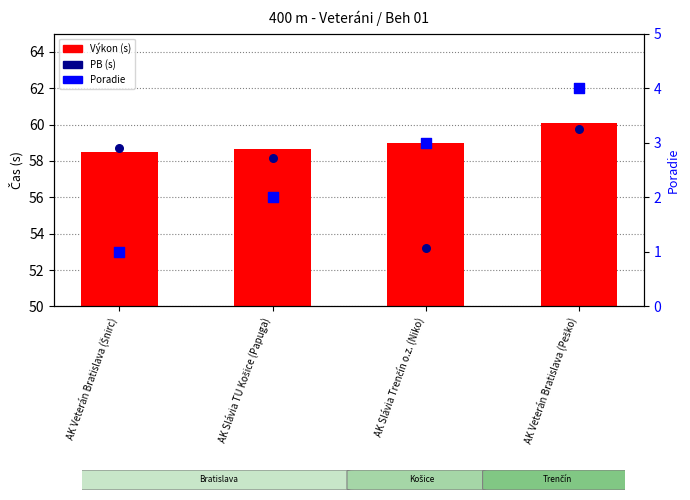

At how many categories does at least one series exceed 34?

4